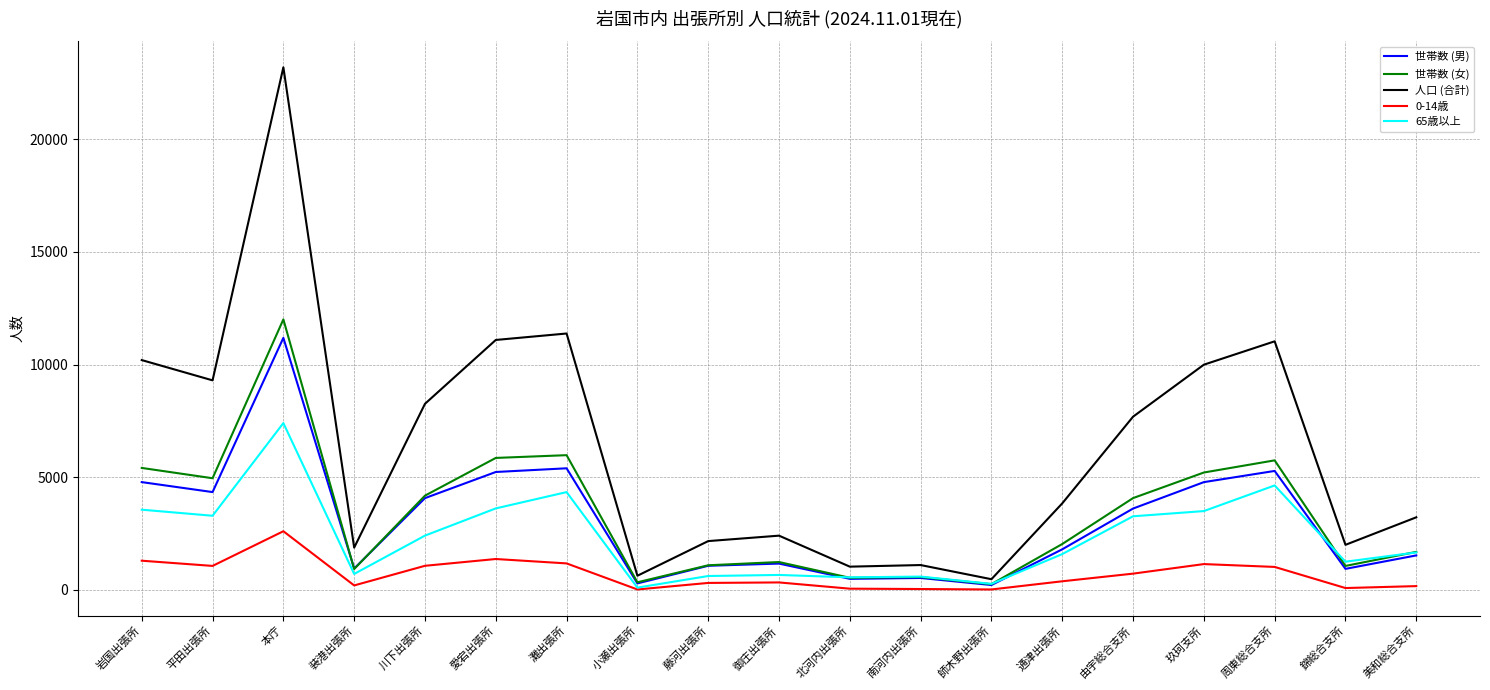

What is the minimum value shown in the chart?

22